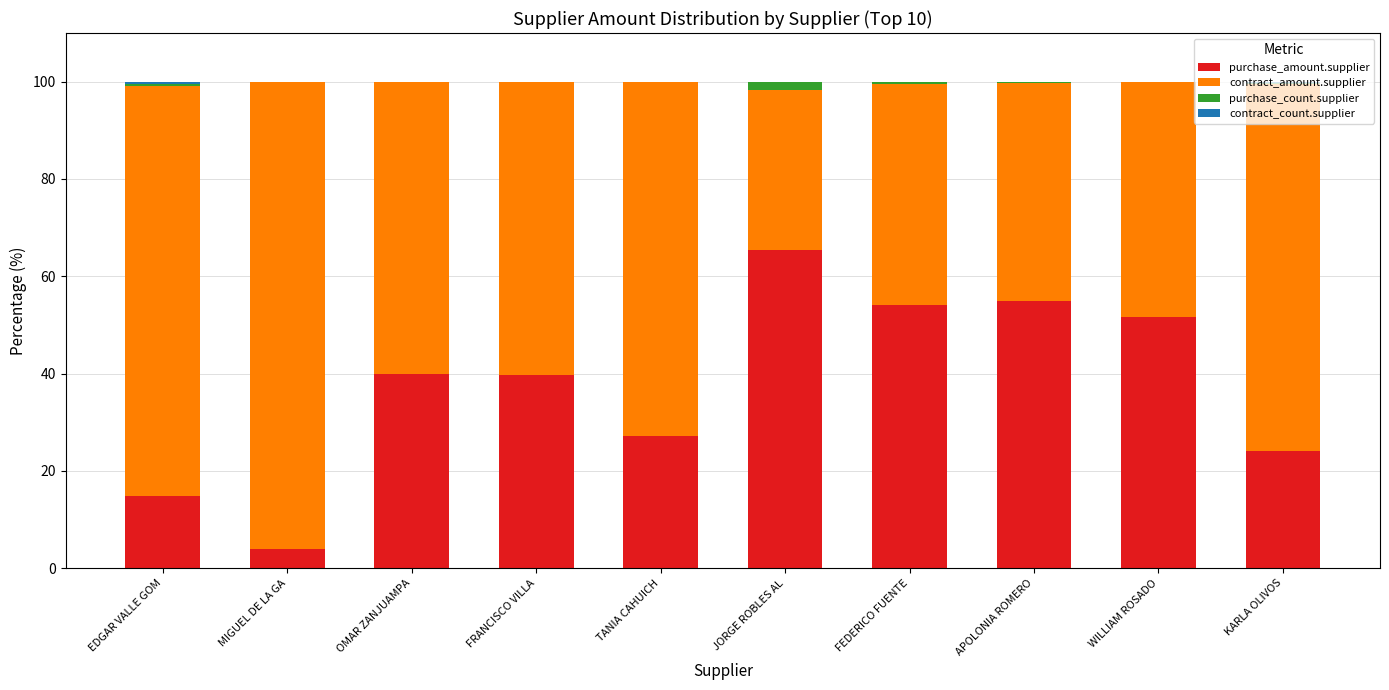

Count the number of data series in this chart.

4